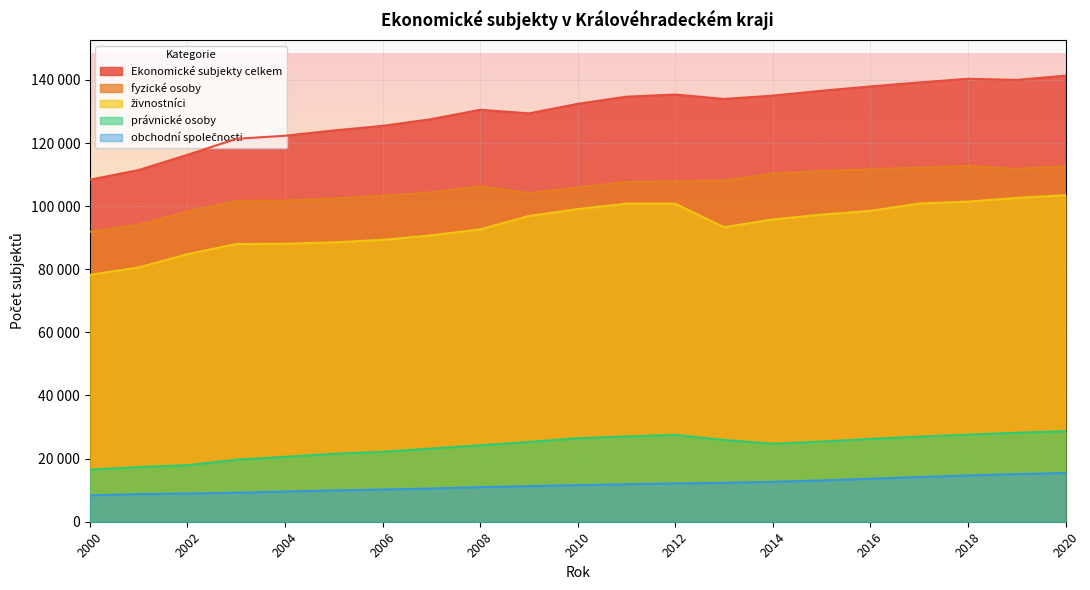

Reading left to right, transcribe all the data shown in this chart.

Ekonomické subjekty celkem: 2000=108377	2001=111450	2002=116262	2003=121334	2004=122313	2005=123986	2006=125433	2007=127573	2008=130544	2009=129399	2010=132423	2011=134689	2012=135372	2013=133970	2014=135019	2015=136566	2016=137930	2017=139199	2018=140354	2019=140013	2020=141343
fyzické osoby: 2000=91854	2001=94122	2002=98331	2003=101682	2004=101743	2005=102451	2006=103259	2007=104381	2008=106327	2009=104108	2010=105959	2011=107658	2012=107861	2013=108076	2014=110312	2015=111173	2016=111684	2017=112223	2018=112767	2019=111808	2020=112665
živnostníci: 2000=78232	2001=80580	2002=84781	2003=88008	2004=88077	2005=88537	2006=89318	2007=90764	2008=92652	2009=96886	2010=99072	2011=100787	2012=100773	2013=93320	2014=95802	2015=97312	2016=98502	2017=100820	2018=101444	2019=102600	2020=103478
právnické osoby: 2000=16523	2001=17328	2002=17931	2003=19652	2004=20570	2005=21535	2006=22174	2007=23192	2008=24217	2009=25291	2010=26464	2011=27031	2012=27511	2013=25894	2014=24707	2015=25393	2016=26246	2017=26976	2018=27587	2019=28205	2020=28678
obchodní společnosti: 2000=8375	2001=8775	2002=8940	2003=9202	2004=9574	2005=9926	2006=10214	2007=10531	2008=10974	2009=11284	2010=11600	2011=11900	2012=12140	2013=12329	2014=12644	2015=13086	2016=13632	2017=14166	2018=14658	2019=15097	2020=15443